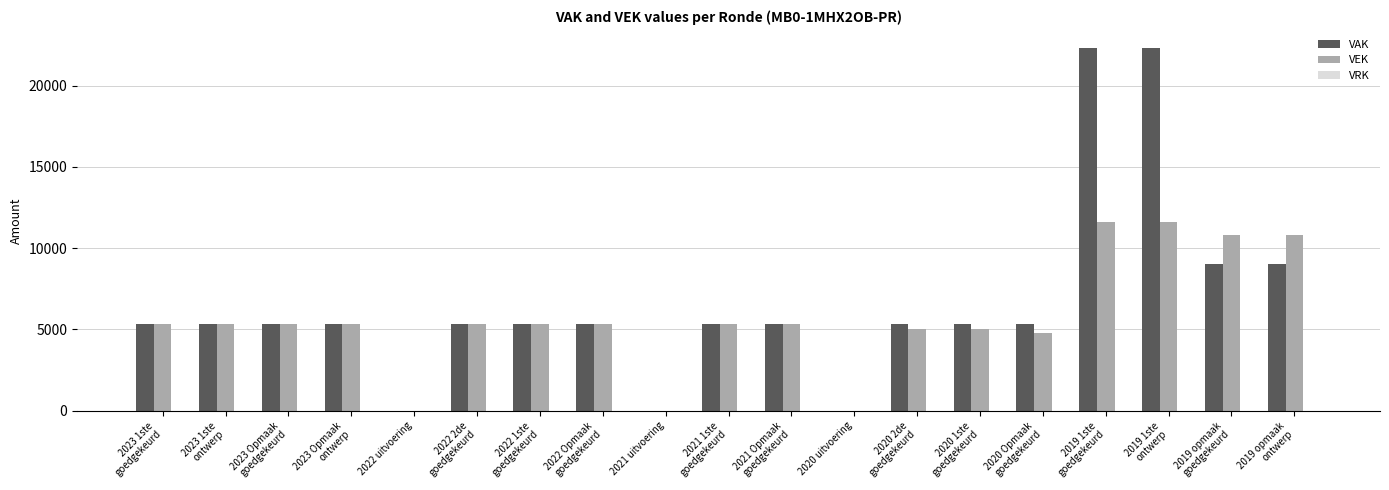

The value of VEK at 2023 Opmaak
ontwerp is 8057. True or false?

False